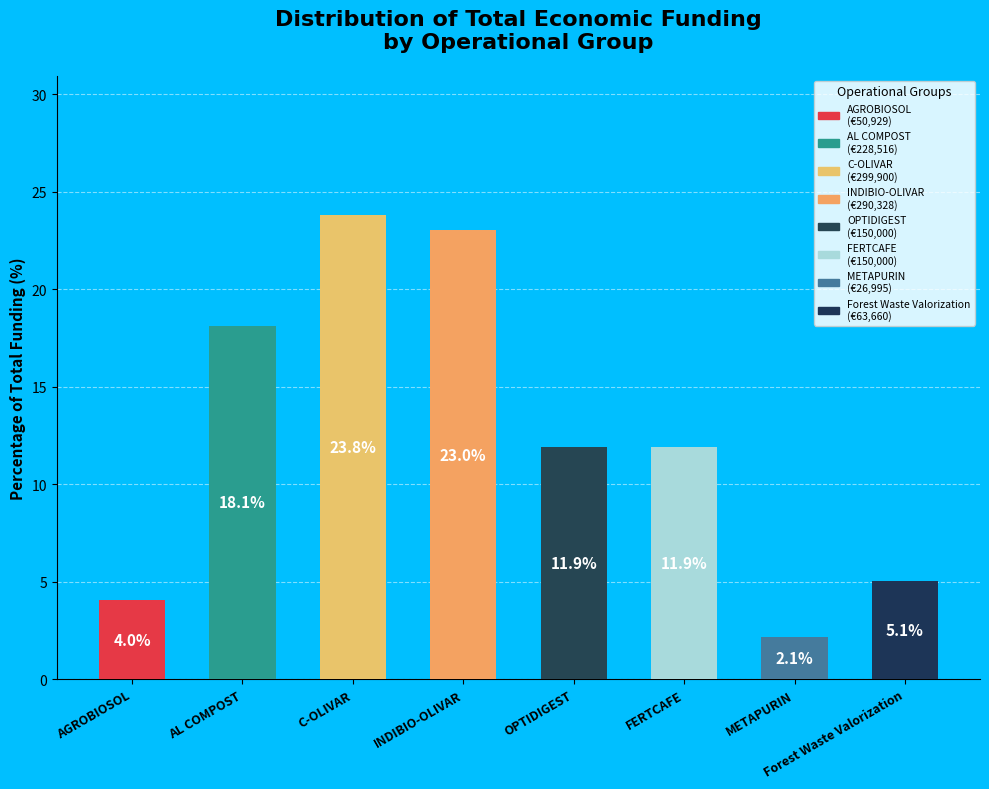

Where does the data first go above 11?

AL COMPOST